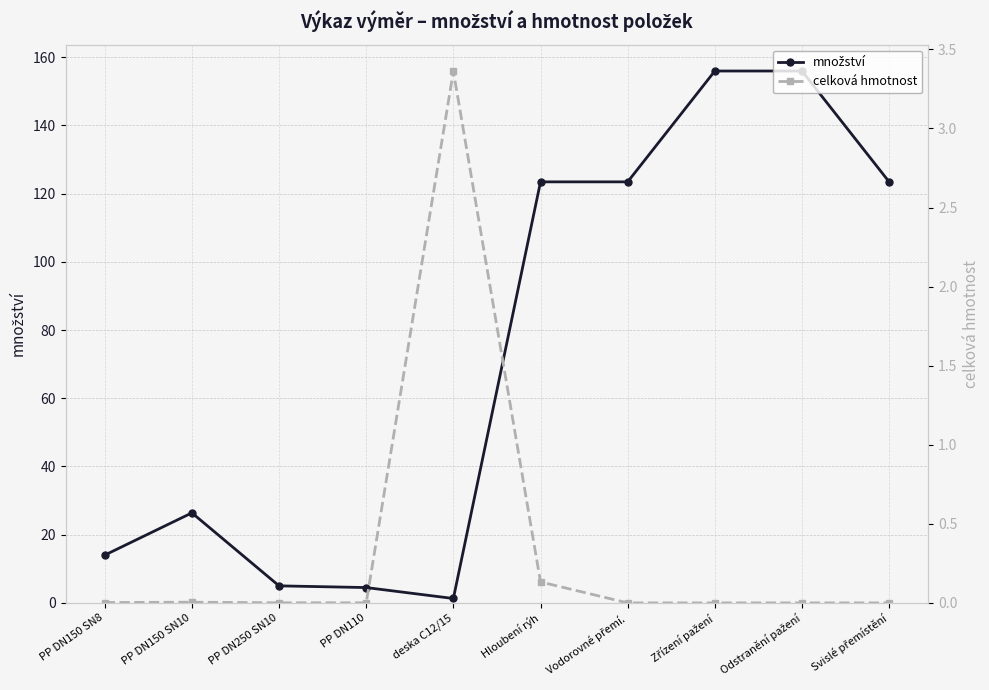

How many distinct data groups are displayed?

2